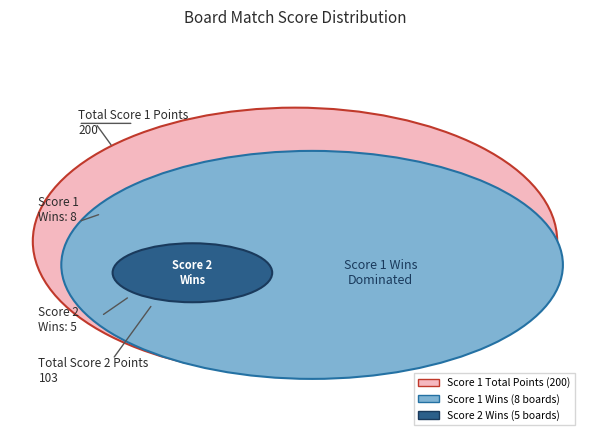

True or false: Board 8 accounts for 0% of the total.

True